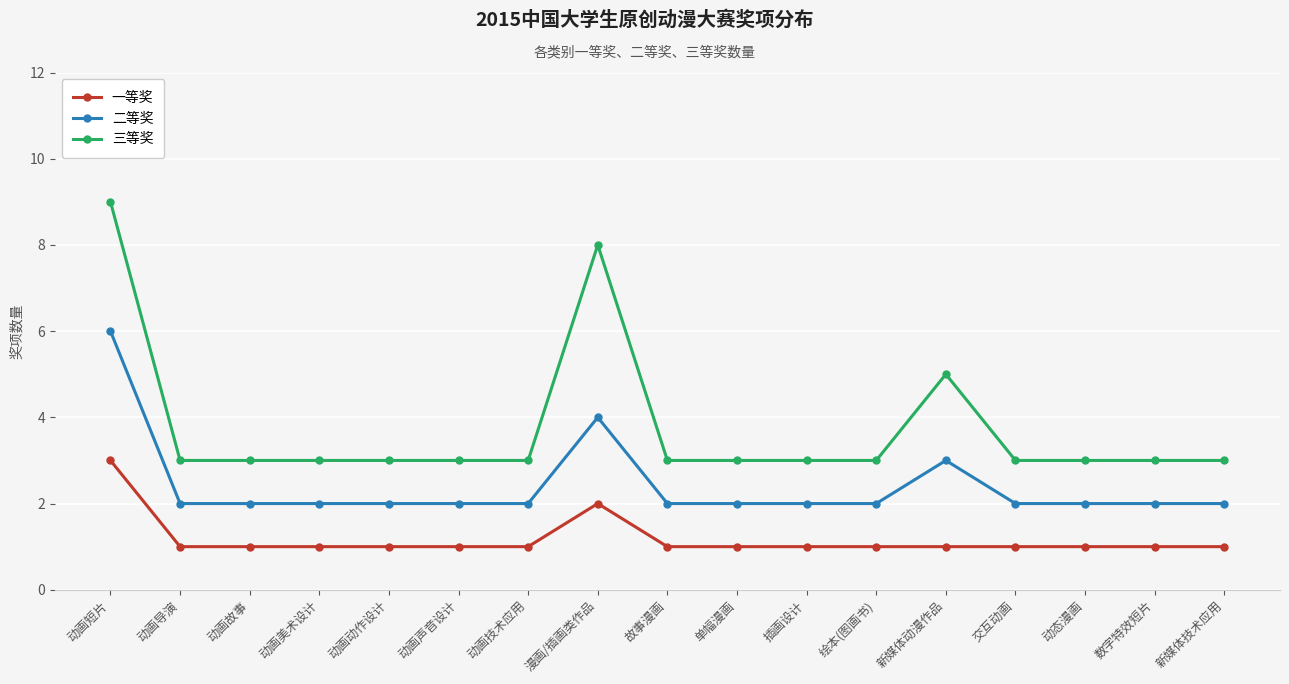

True or false: 三等奖 and 一等奖 cross at least once.

False